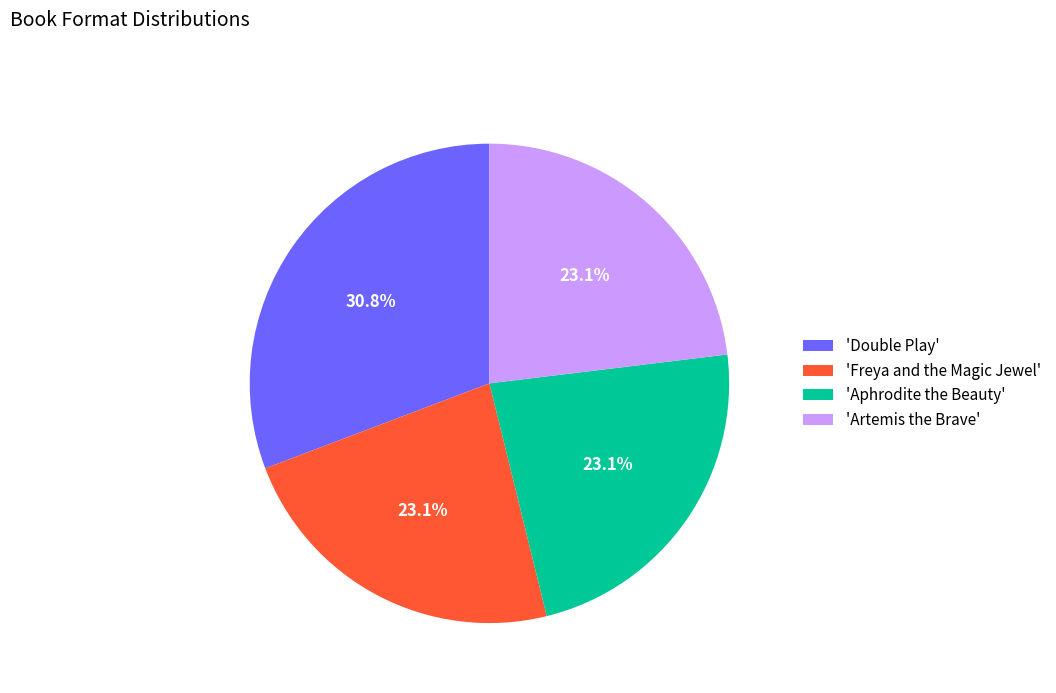

How many slices are in this pie chart?

4